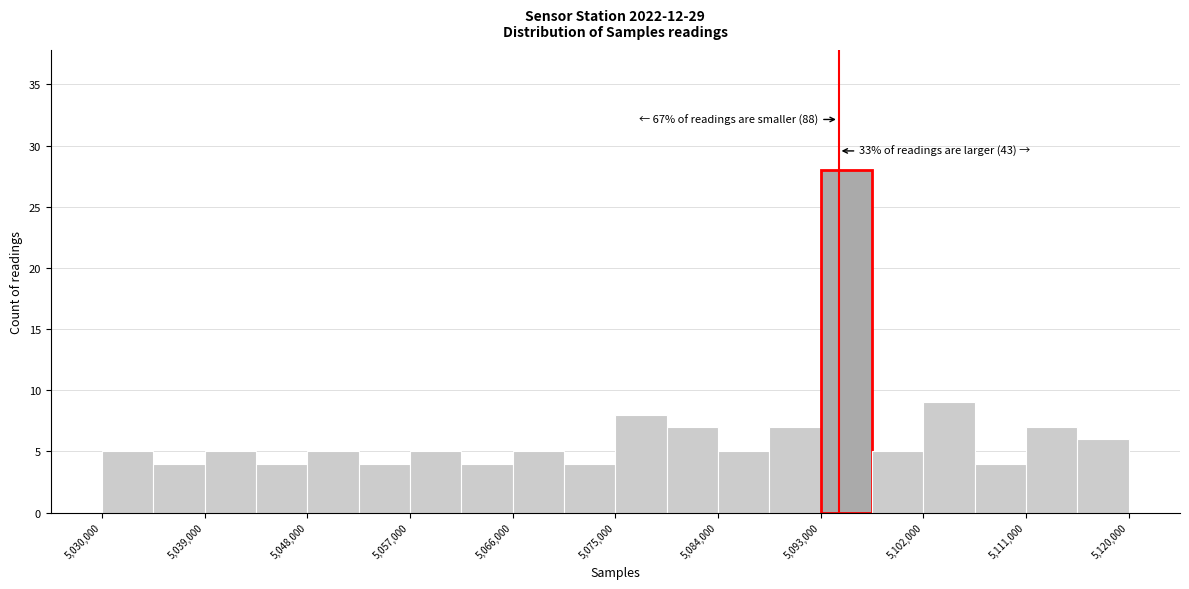

Which range on the x-axis has the tallest bar?

5093000 to 5097500